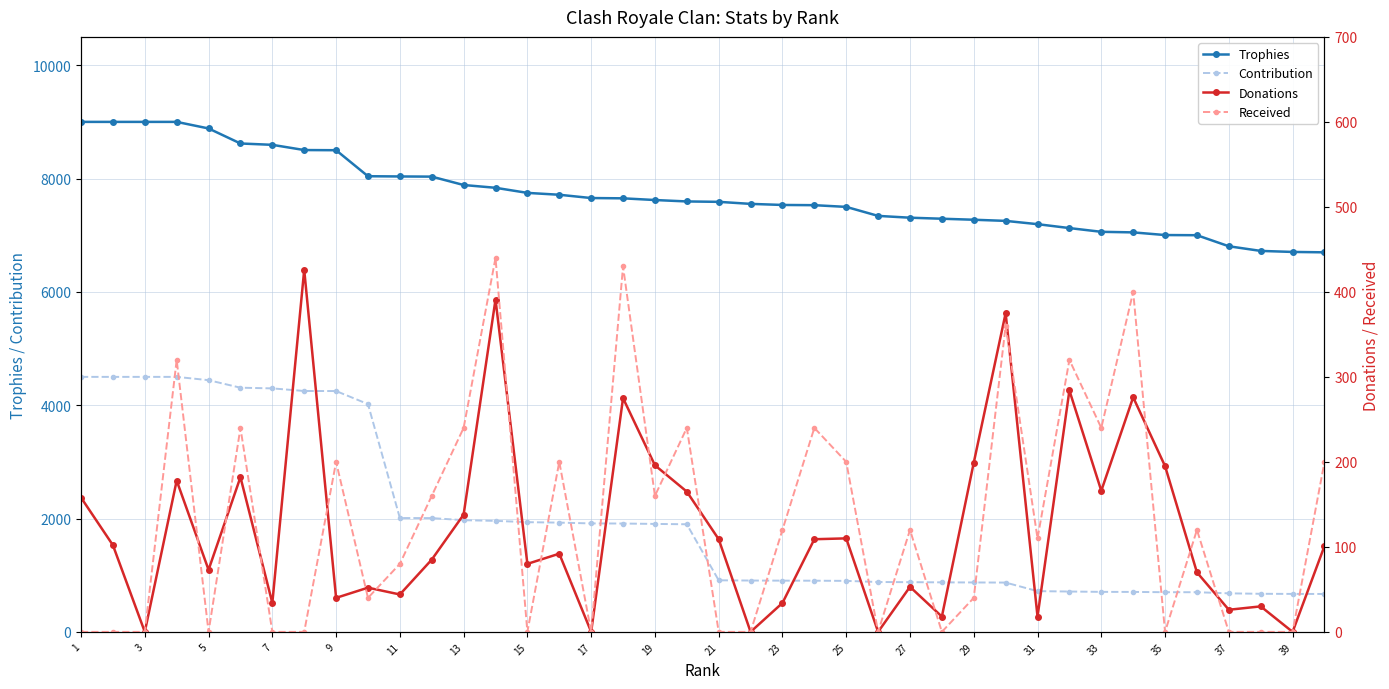

What are all the series names shown in the legend?

Trophies, Contribution, Donations, Received